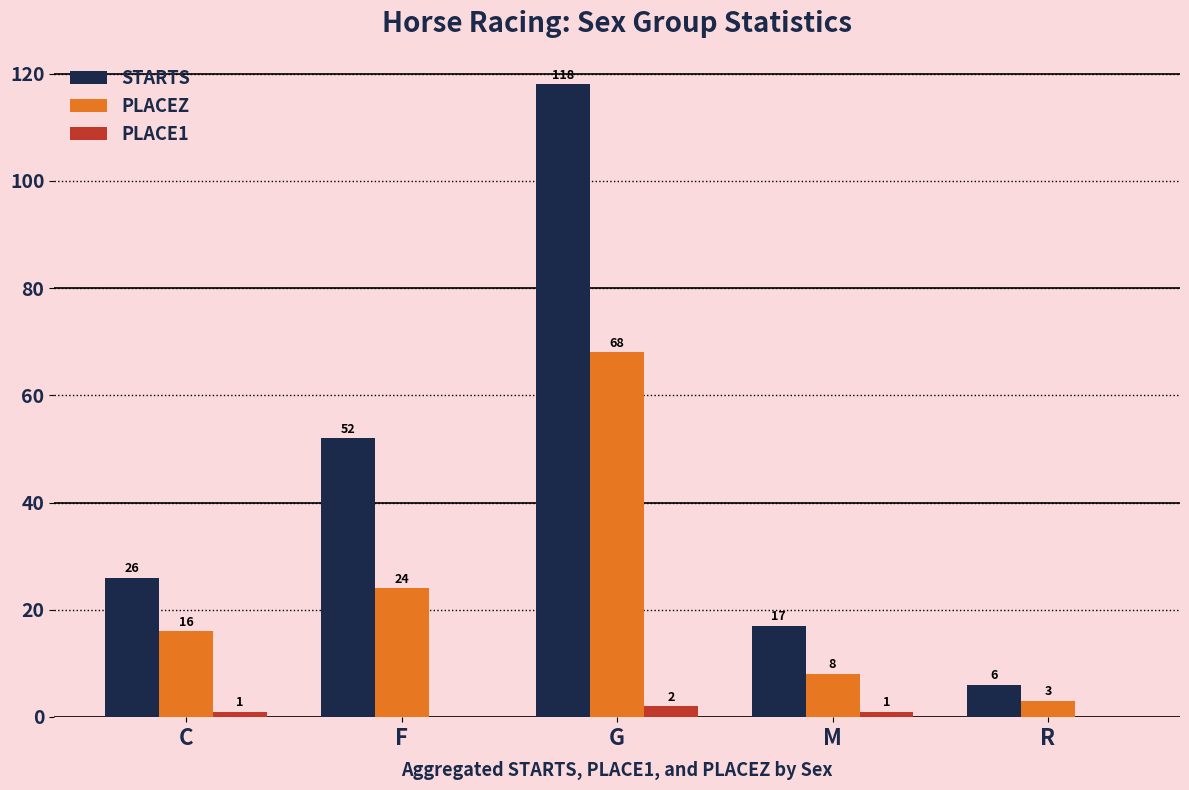

Where is PLACEZ nearest to the value 35?

F